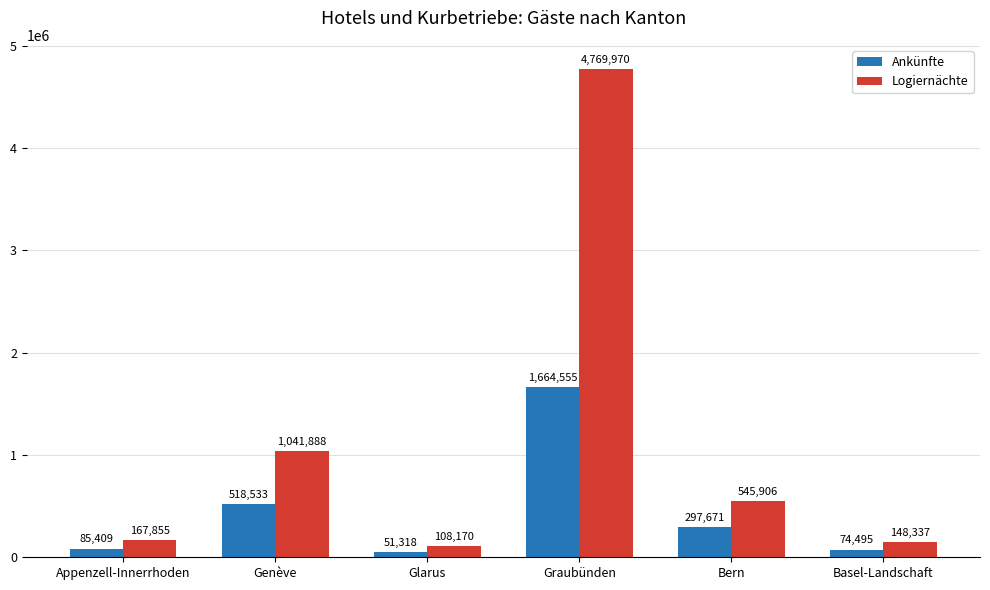

Reading left to right, what are all the values shown in this chart?

Ankünfte: 85409	518533	51318	1664555	297671	74495
Logiernächte: 167855	1041888	108170	4769970	545906	148337